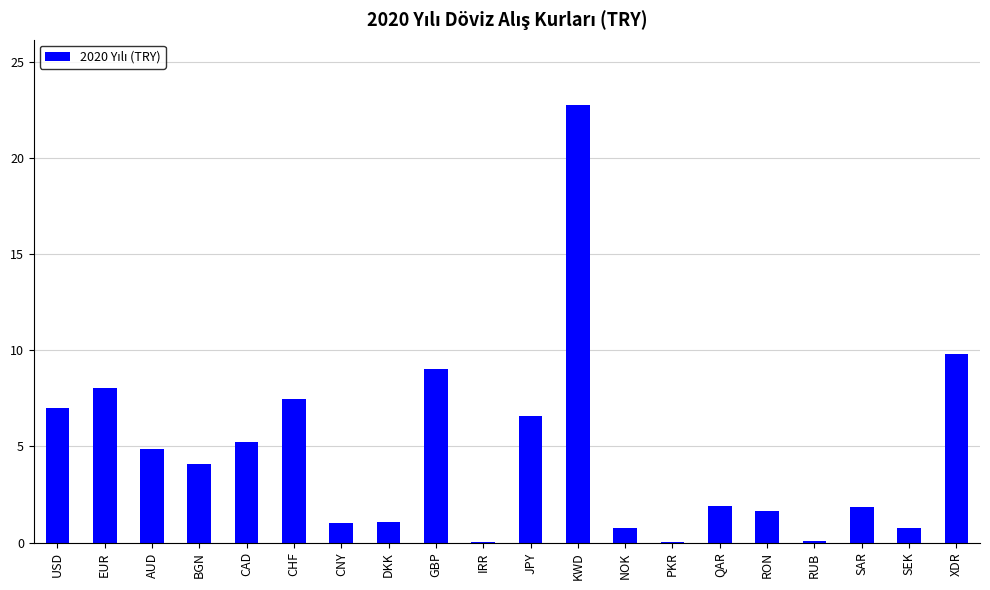

At which category does the chart reach its peak across all series?

KWD